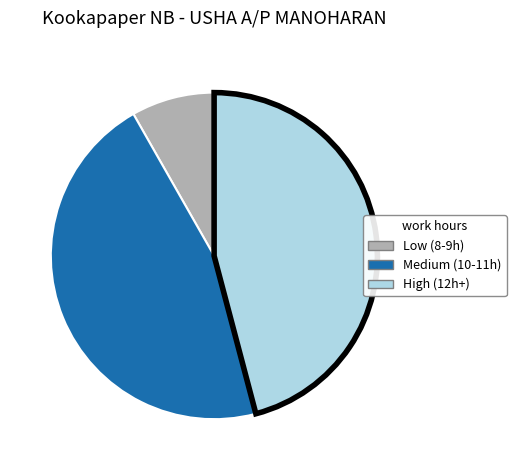

Does any single category account for the majority?

No